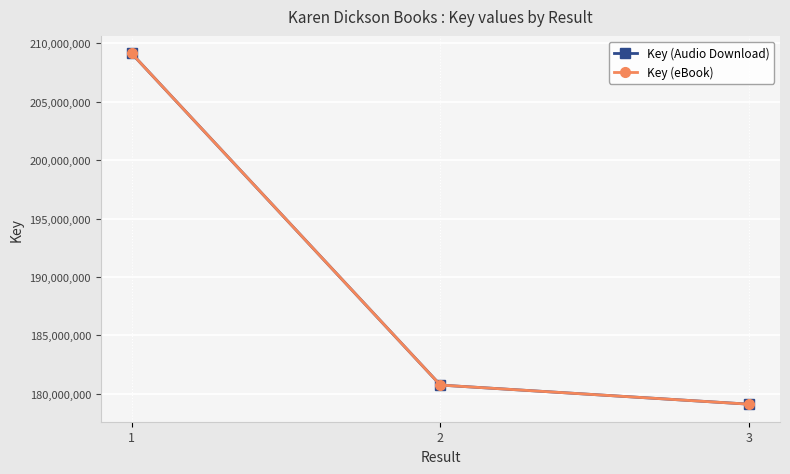

Is this an area chart (filled region under the line)?

No